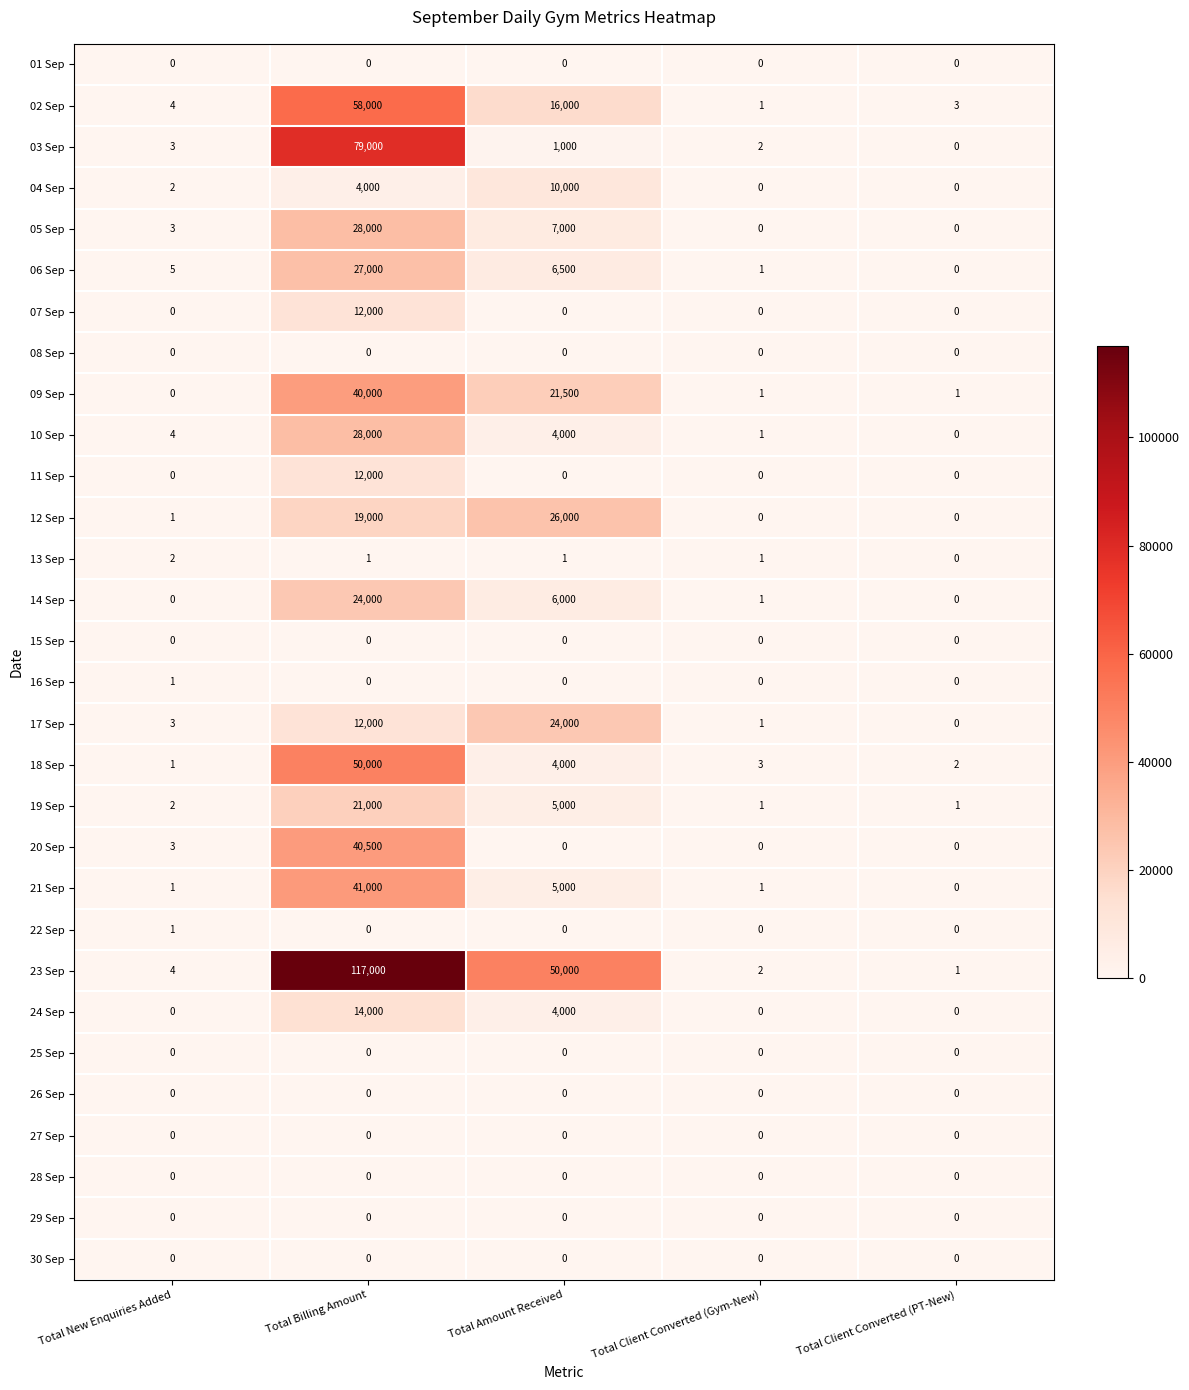

What is the sum of all 23 Sep values?

167007